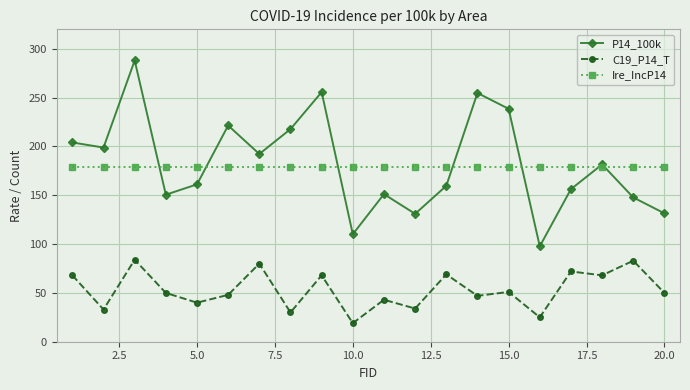

True or false: C19_P14_T has more than 1 interior local peaks.

True